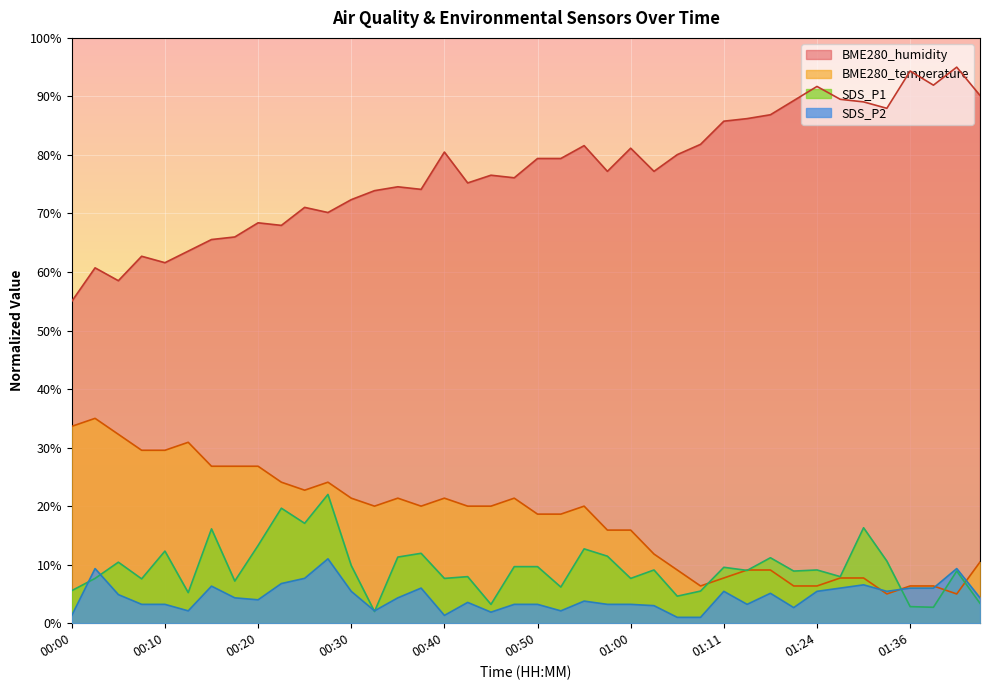

In SDS_P2, how many points are lower than both neighbors (excluding endpoints)?

9